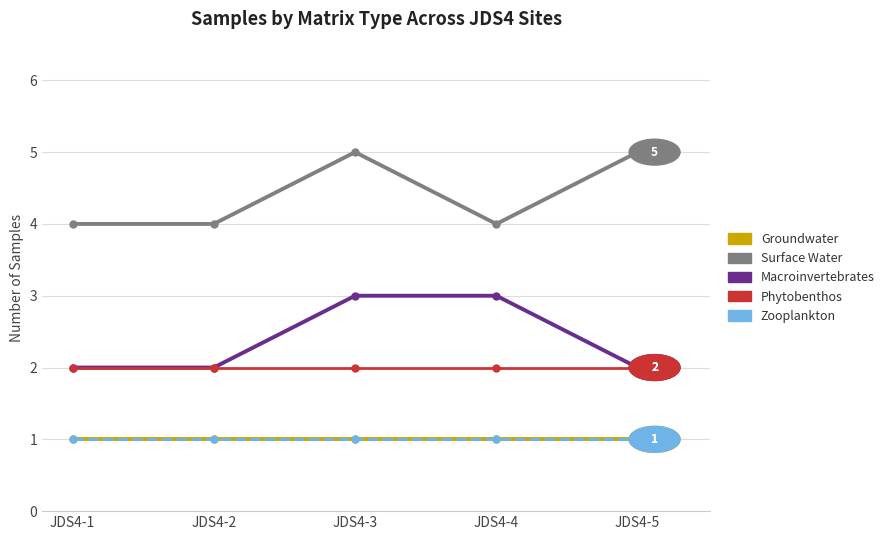

Between JDS4-2 and JDS4-3, which is larger?

JDS4-2